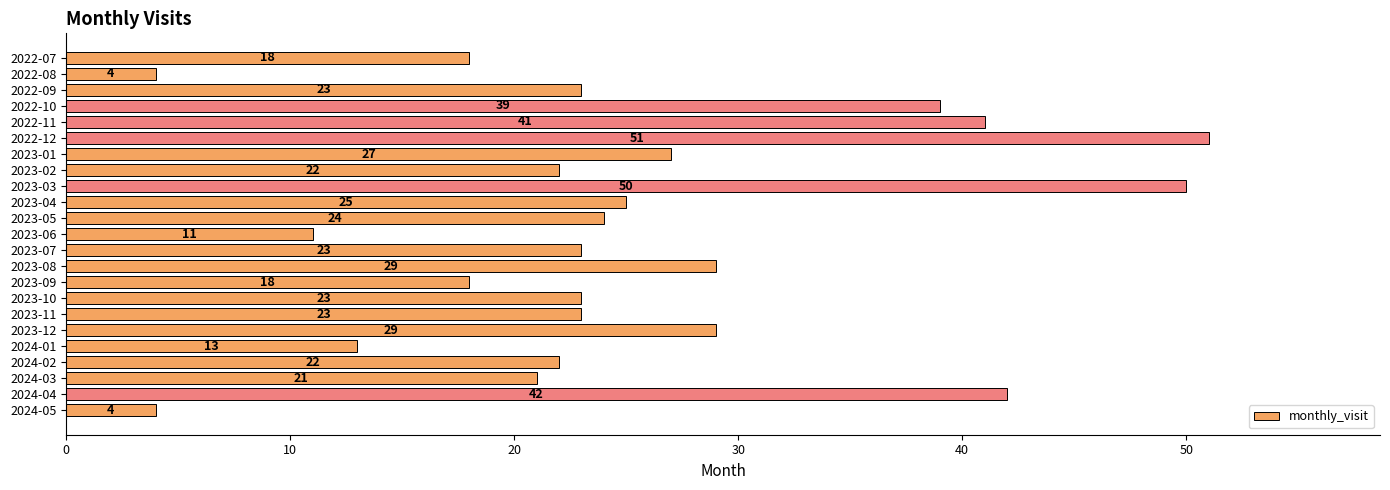

The value at 2024-01 is 17. True or false?

False